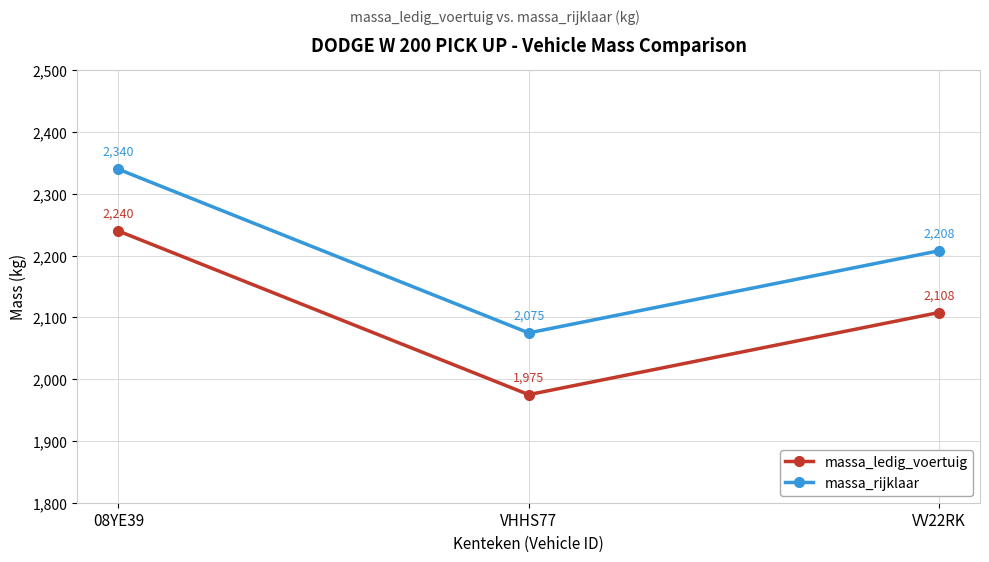

How many categories are shown in the chart?

3